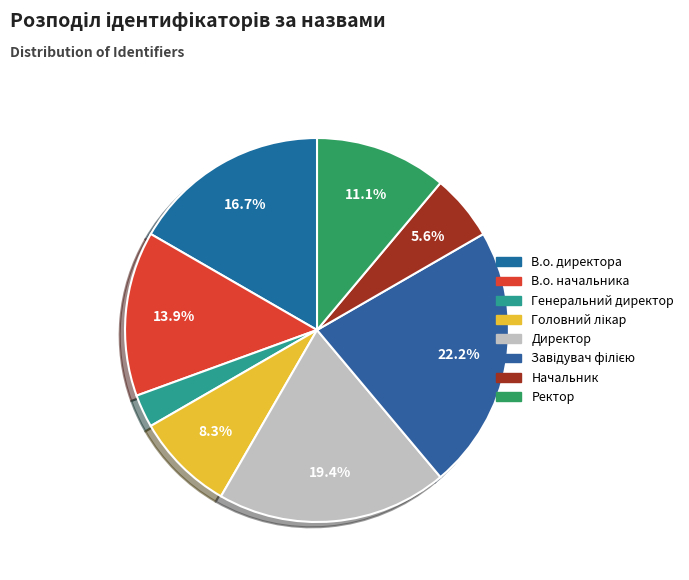

Is it true that Начальник is 6% of the pie?

True